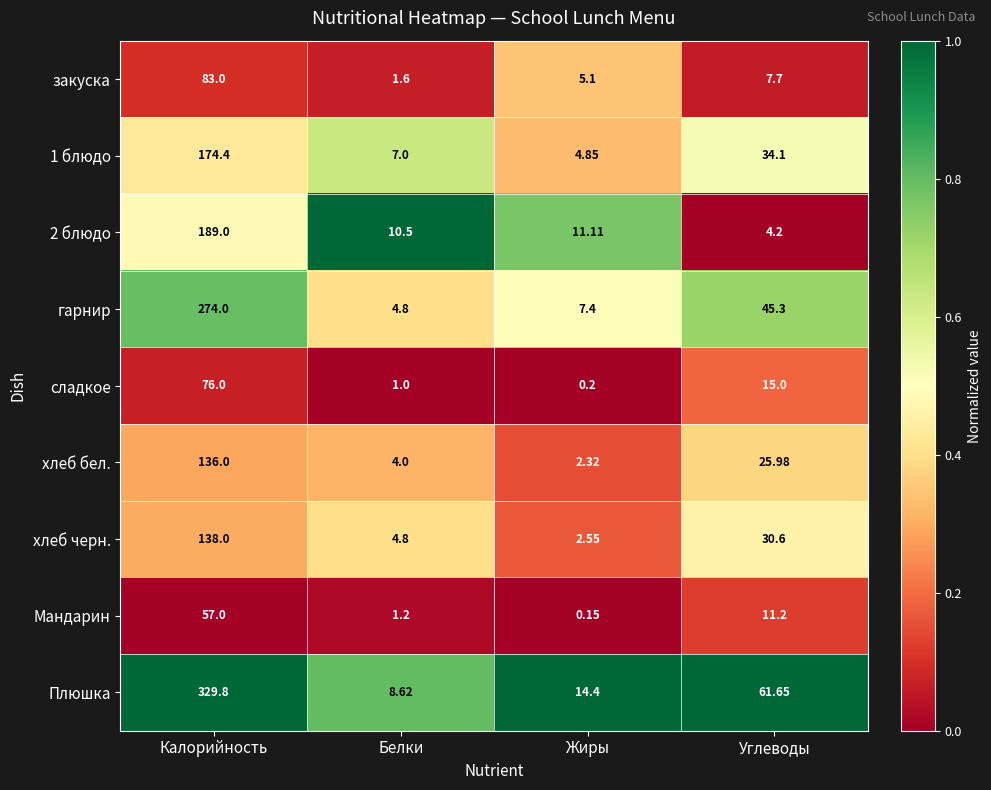

Which series has the largest total across all categories?

Плюшка